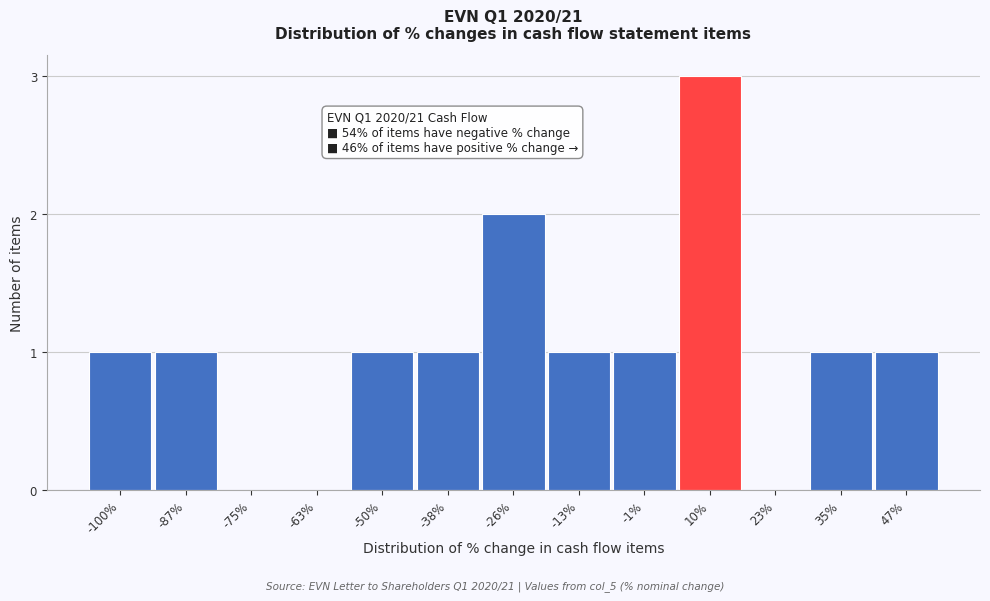

Reading left to right, transcribe all the data shown in this chart.

-100%=1	-87%=1	-75%=0	-63%=0	-50%=1	-38%=1	-26%=2	-13%=1	-1%=1	10%=3	23%=0	35%=1	47%=1